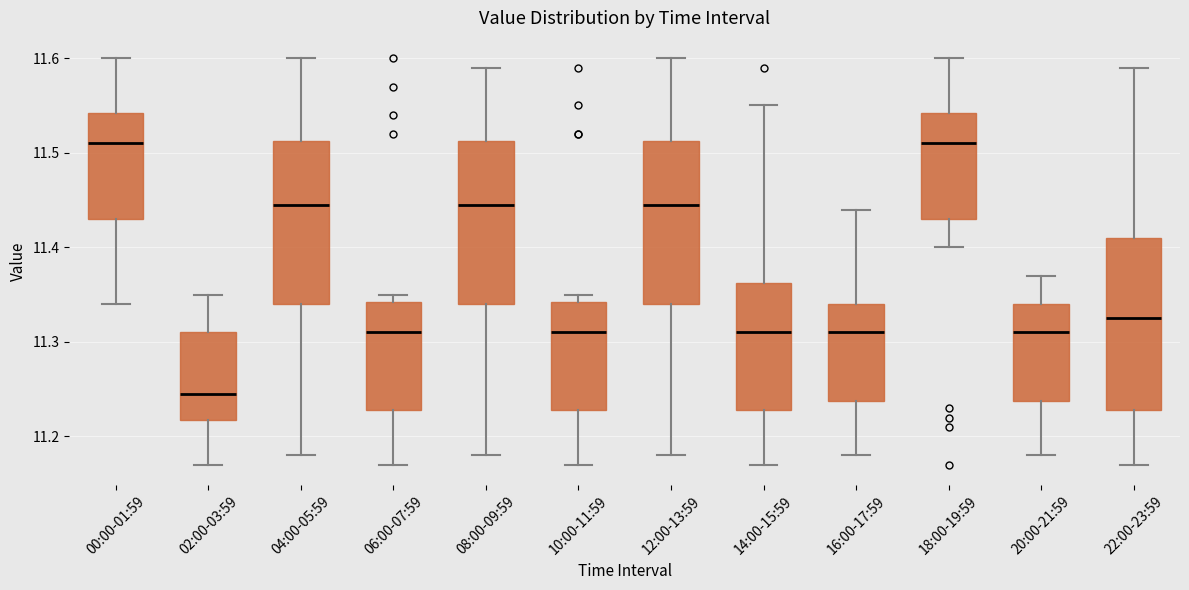

Where does the median line of the box for 16:00-17:59 sit on the y-axis? The values are not printed on the chart, so give them approximately, as read against the axis.

11.31